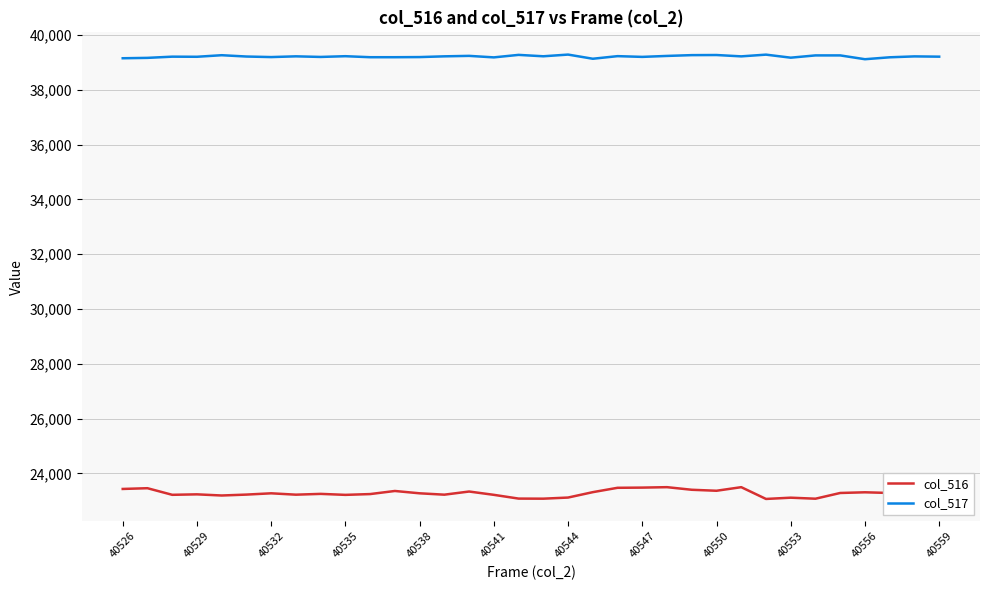

What is the smallest value displayed?

23066